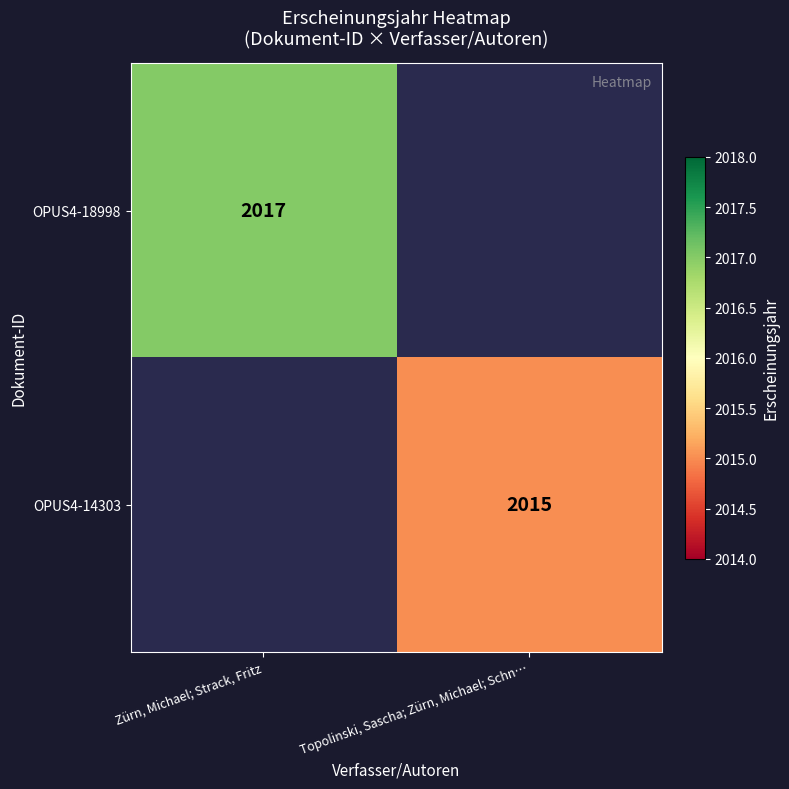

The value of OPUS4-14303 at Topolinski, Sascha; Zürn, Michael; Schn… is 3188. True or false?

False